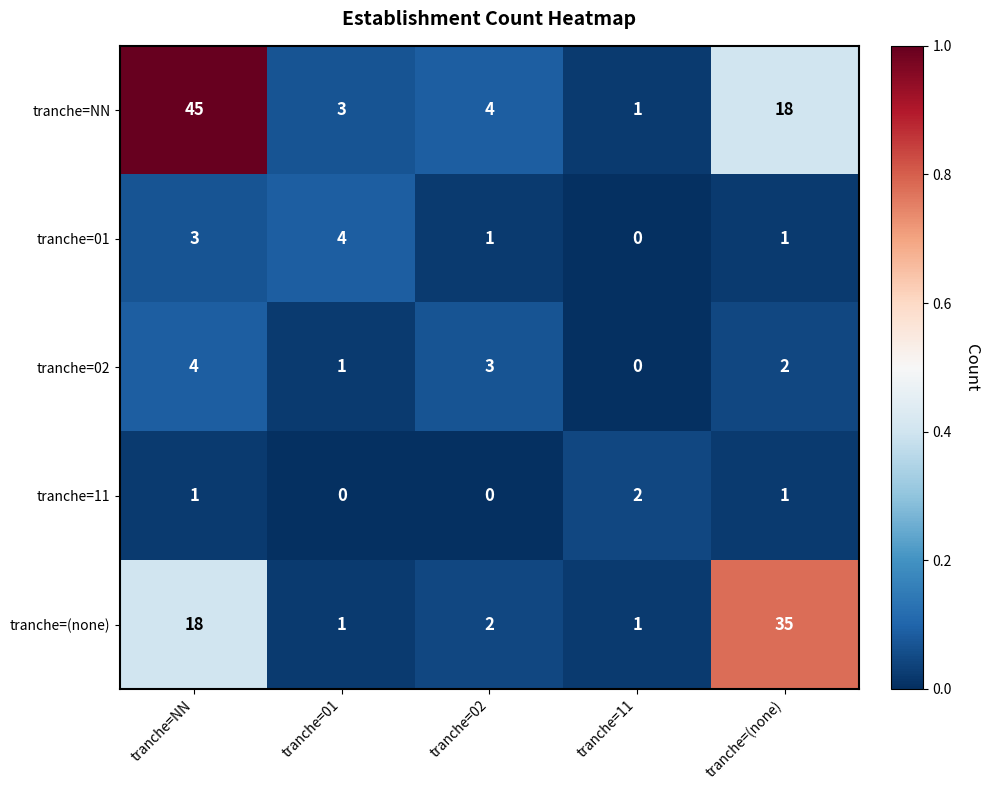

The tranche=NN series shows 18 at tranche=(none). True or false?

True